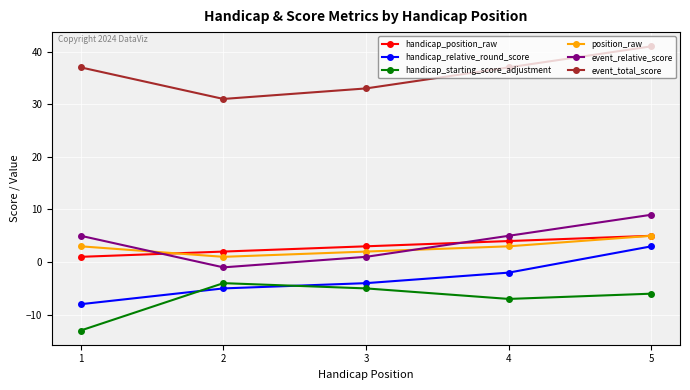

What is the maximum value shown in the chart?

41